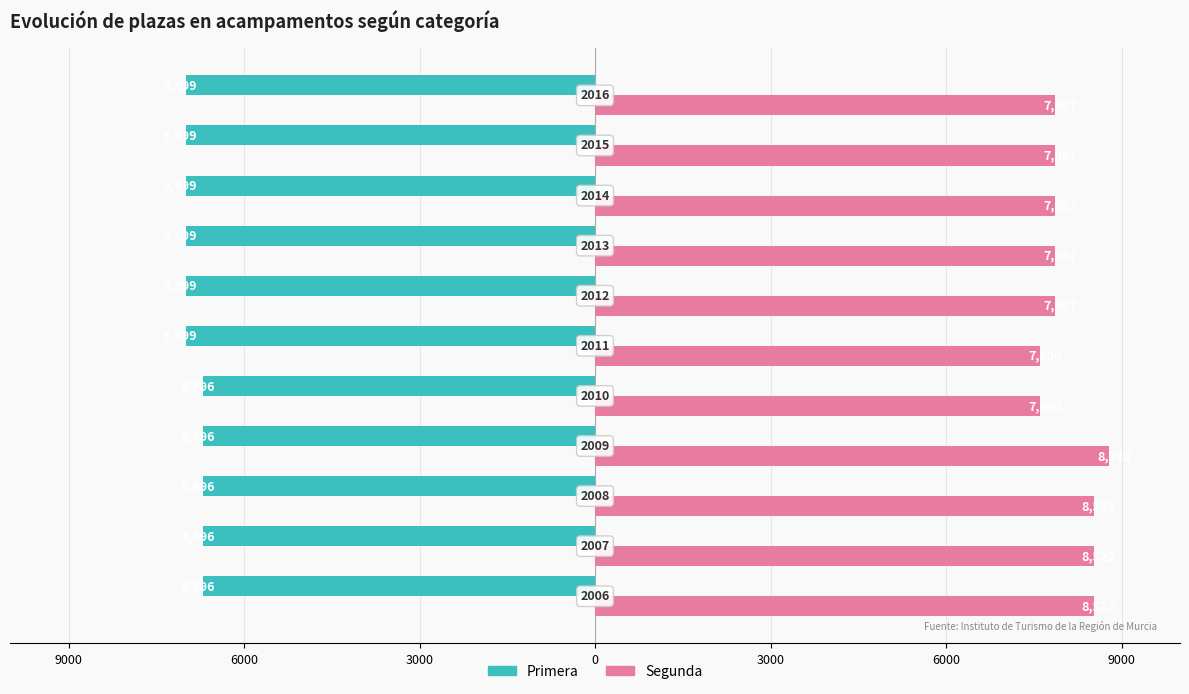

Rank the series by their average value, from highest to lowest.

Segunda, Primera